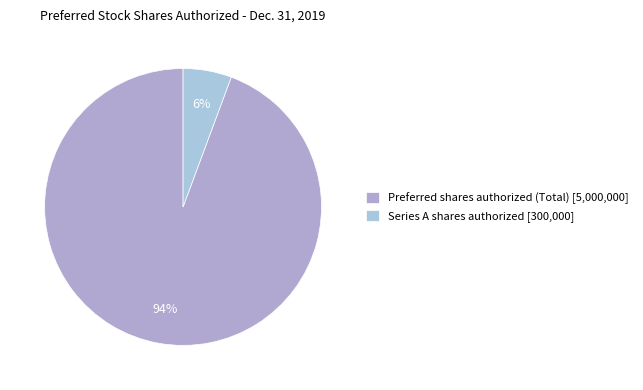

How many segments does this pie chart have?

2